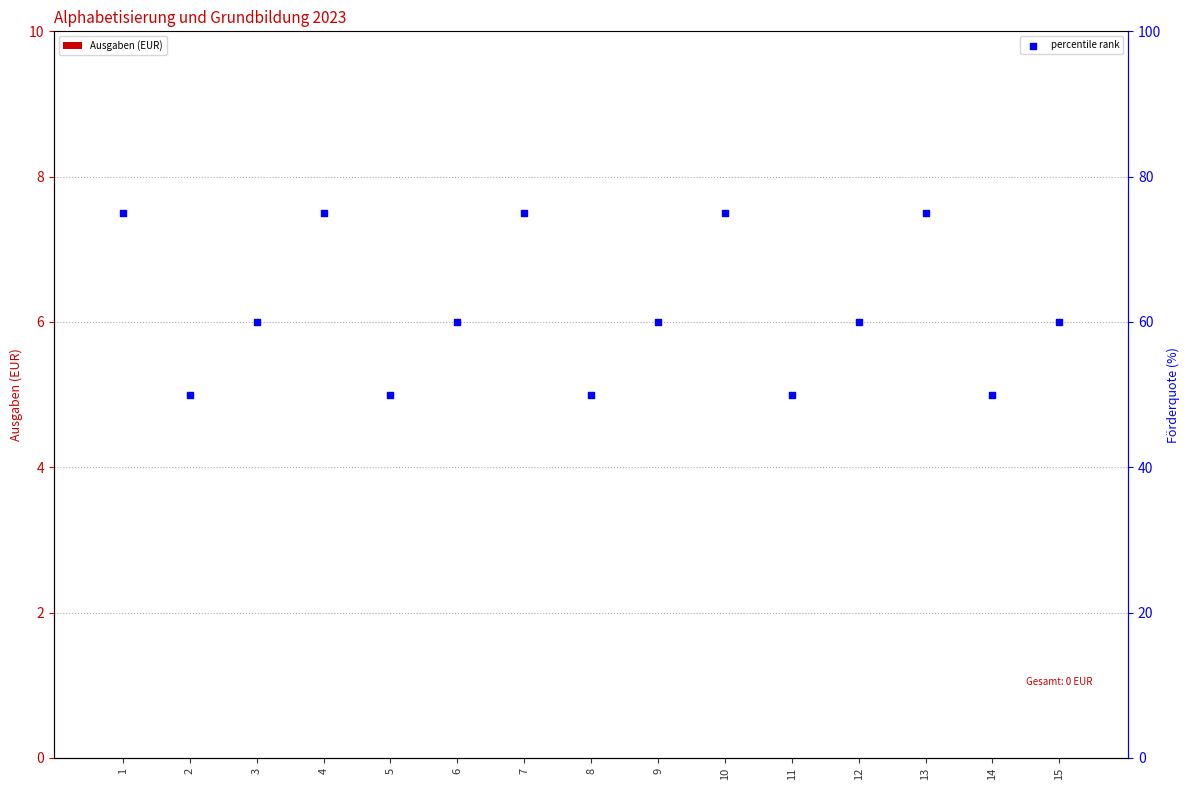

What are all the series names shown in the legend?

Ausgaben (EUR), percentile rank